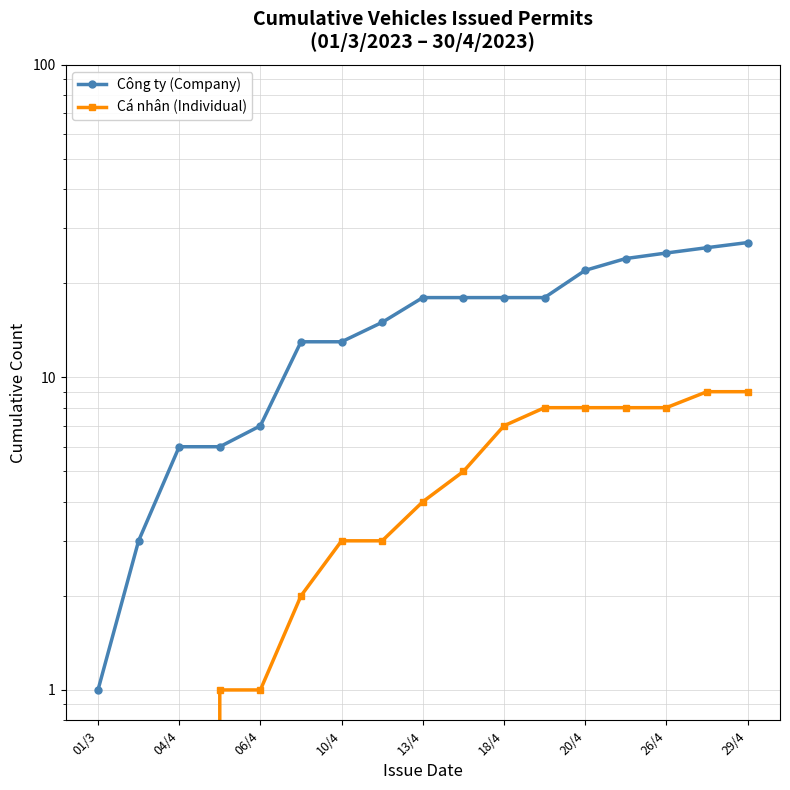

How many values in the Công ty (Company) series are below 18?

8